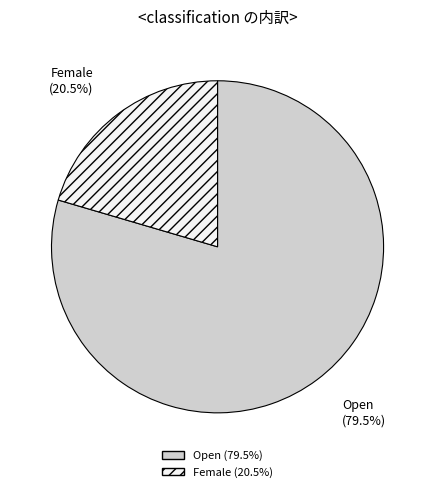

Is there any slice that represents more than half of the pie?

Yes